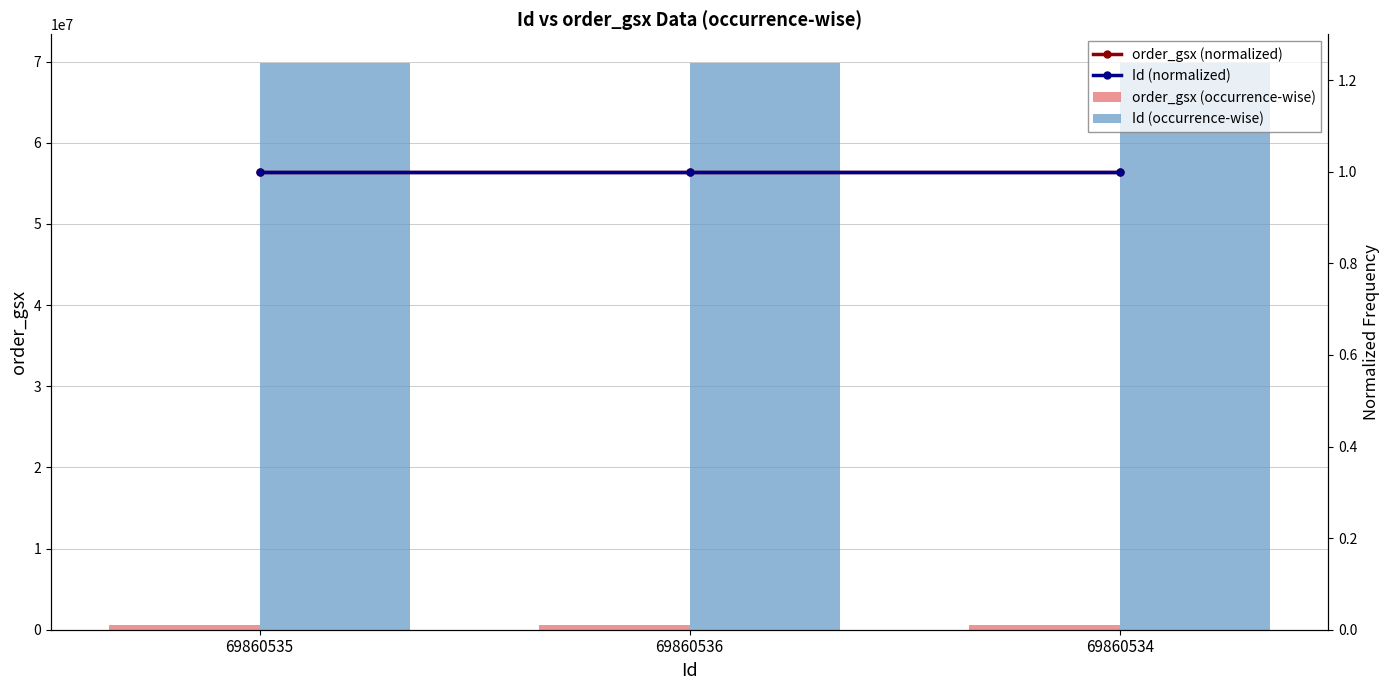

What are all the series names shown in the legend?

order_gsx (occurrence-wise), Id (occurrence-wise), order_gsx (normalized), Id (normalized)